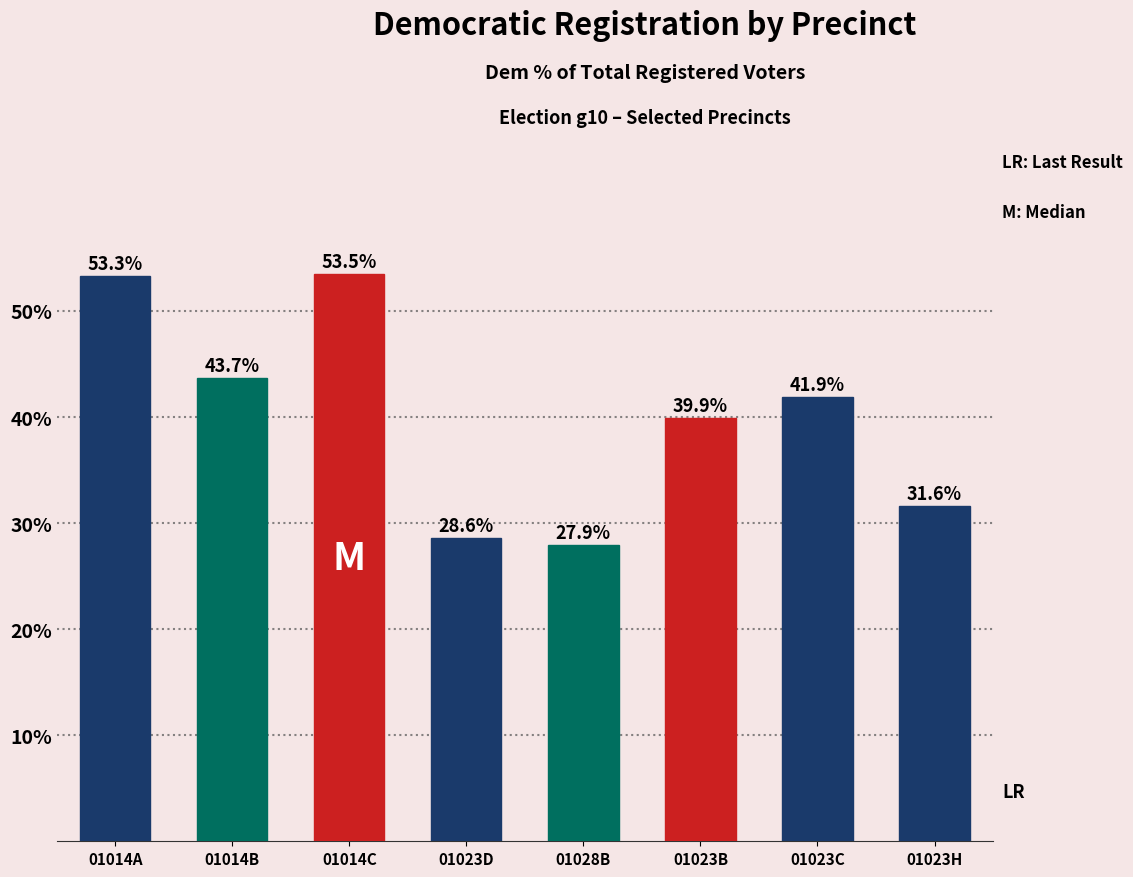

What position from the right is 01023C?

2